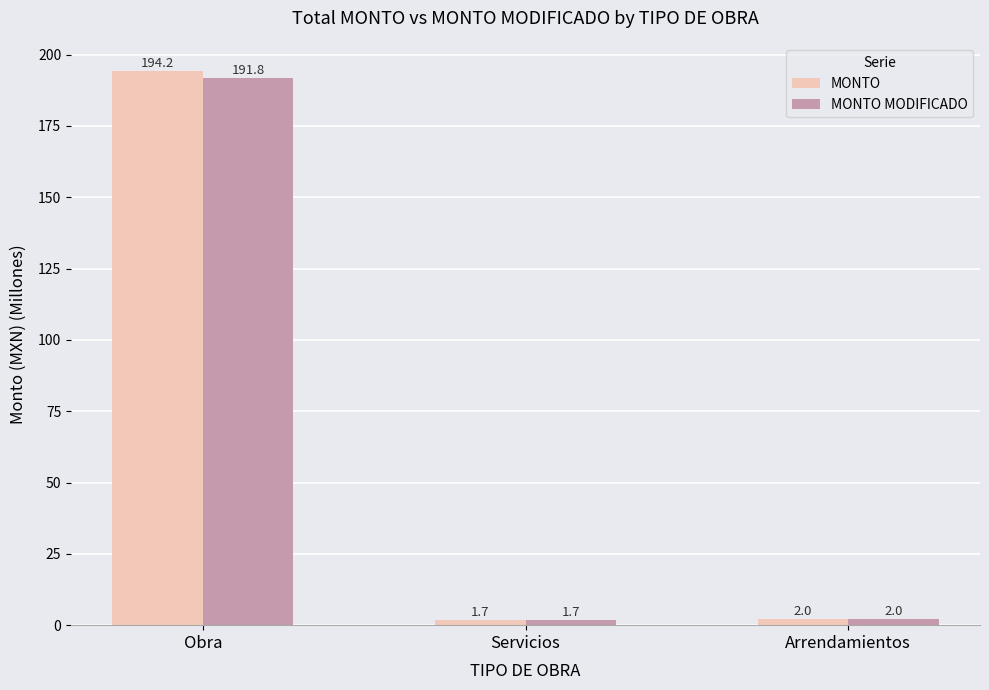

What are all the series names shown in the legend?

MONTO, MONTO MODIFICADO